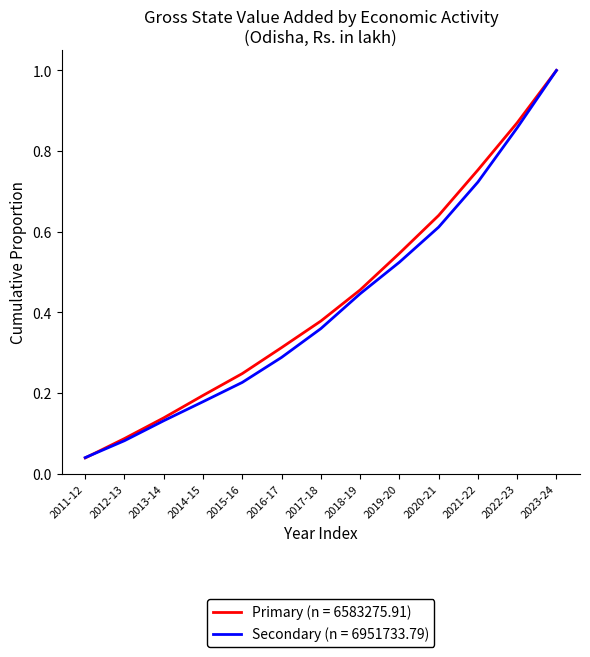

List the labels in order of Primary (n = 6583275.91) value, smallest first.

2011-12, 2012-13, 2013-14, 2014-15, 2015-16, 2016-17, 2017-18, 2018-19, 2019-20, 2020-21, 2021-22, 2022-23, 2023-24